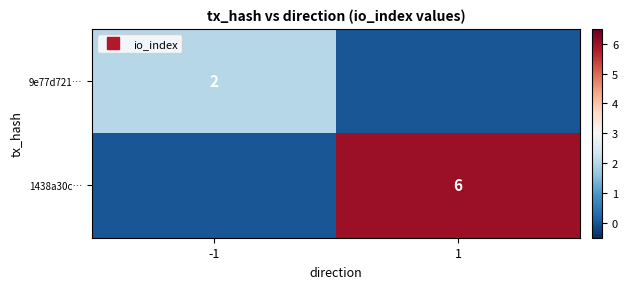

At how many categories does at least one series exceed 0?

2